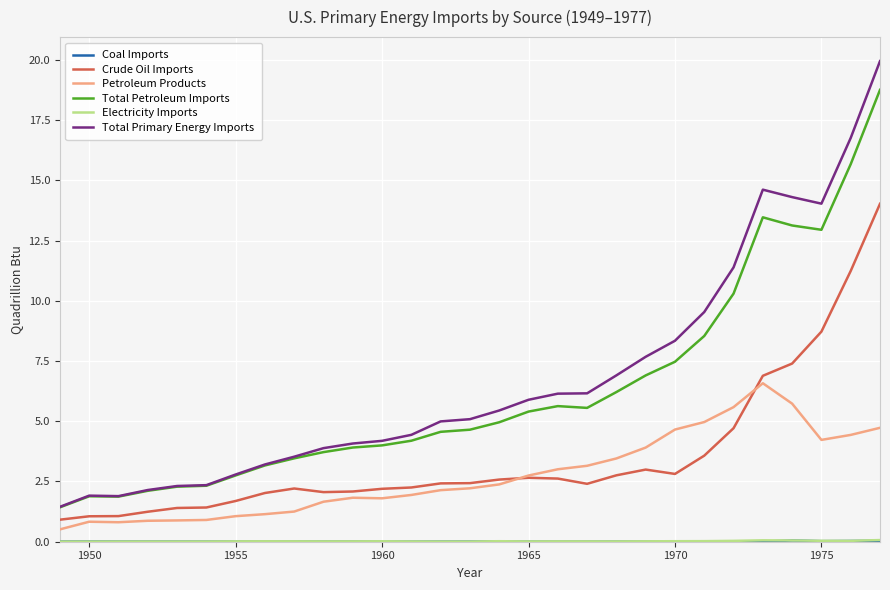

Which series has the largest range (max minus min)?

Total Primary Energy Imports